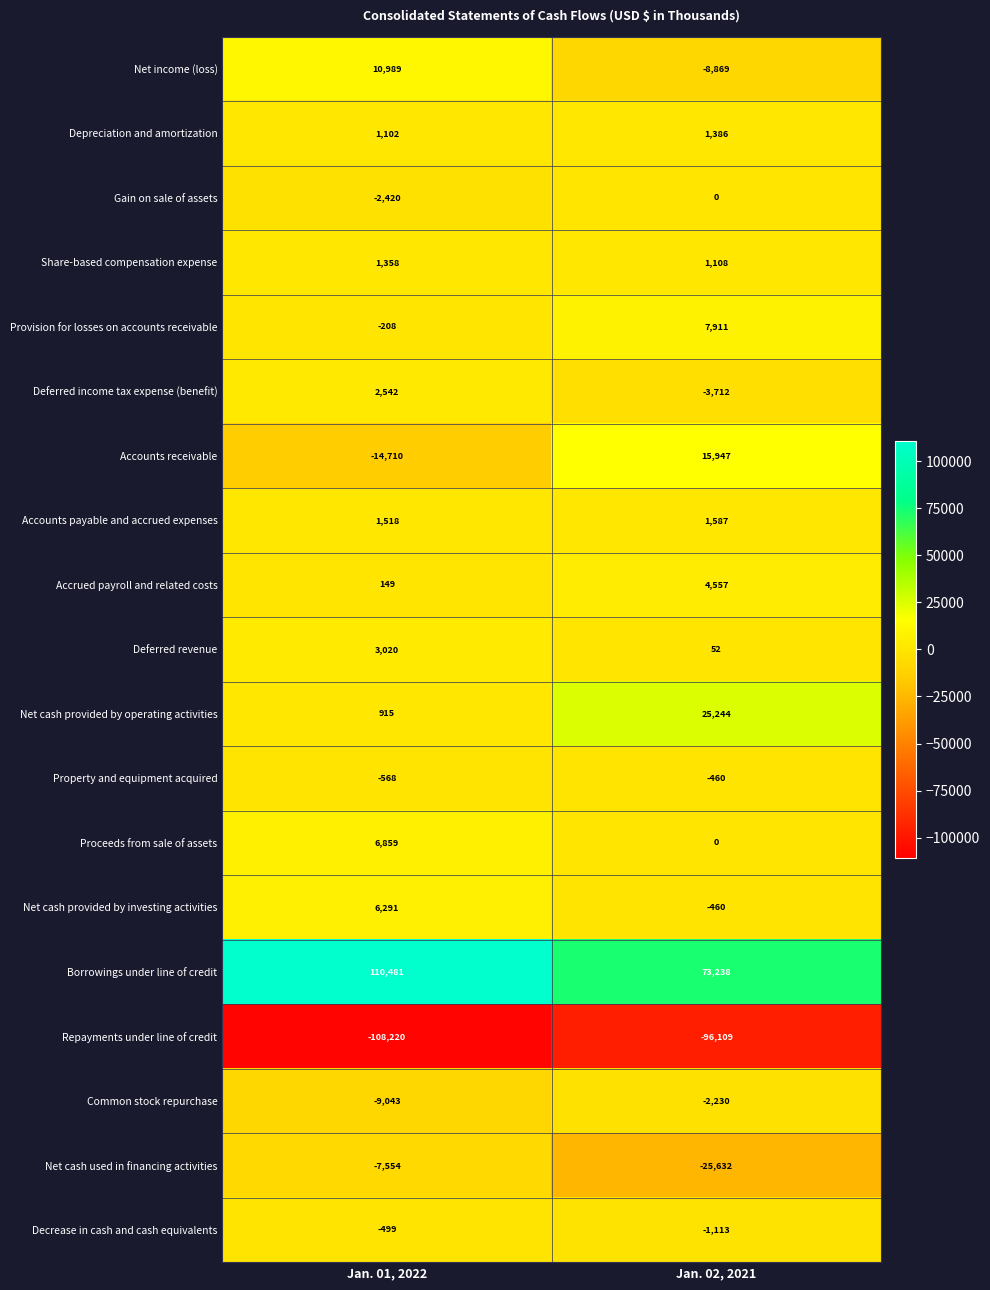

The Accounts payable and accrued expenses series shows 2598 at Jan. 01, 2022. True or false?

False